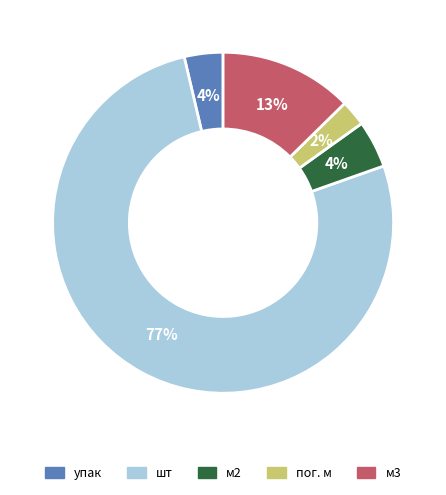

Which category has the smallest portion of the pie?

пог. м